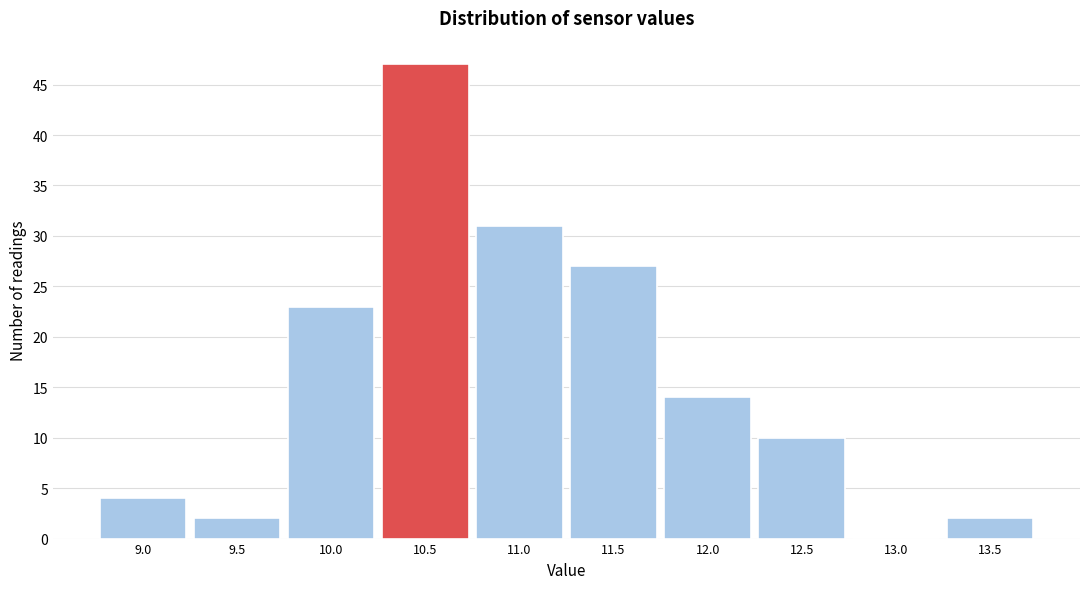

Reading left to right, list all the values displayed in this chart.

9.0=4	9.5=2	10.0=23	10.5=47	11.0=31	11.5=27	12.0=14	12.5=10	13.0=0	13.5=2